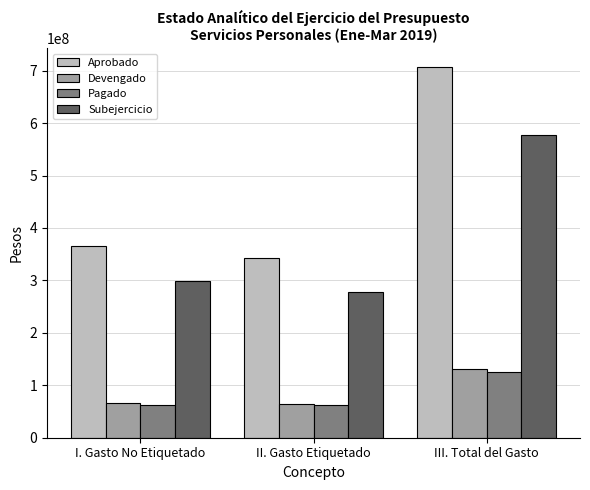

What is the sum of the Subejercicio values at III. Total del Gasto and II. Gasto Etiquetado?

854531968.8